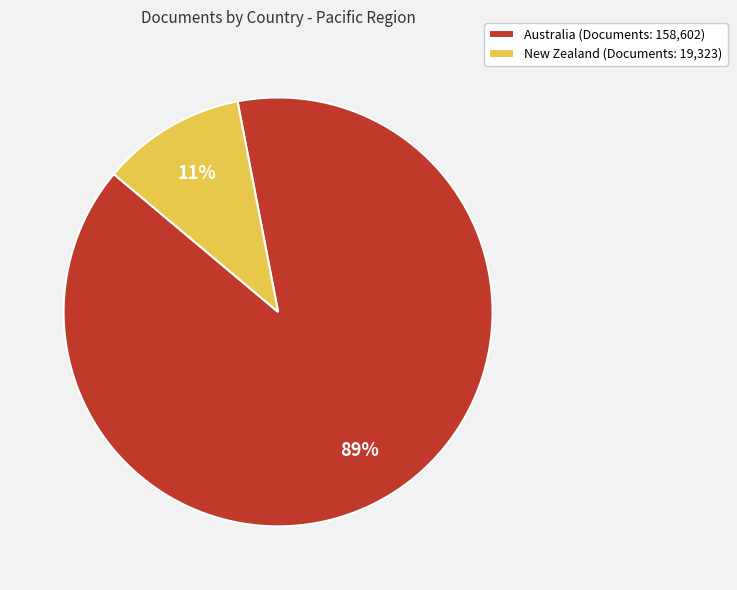

Which slice represents more than half of the pie?

Australia